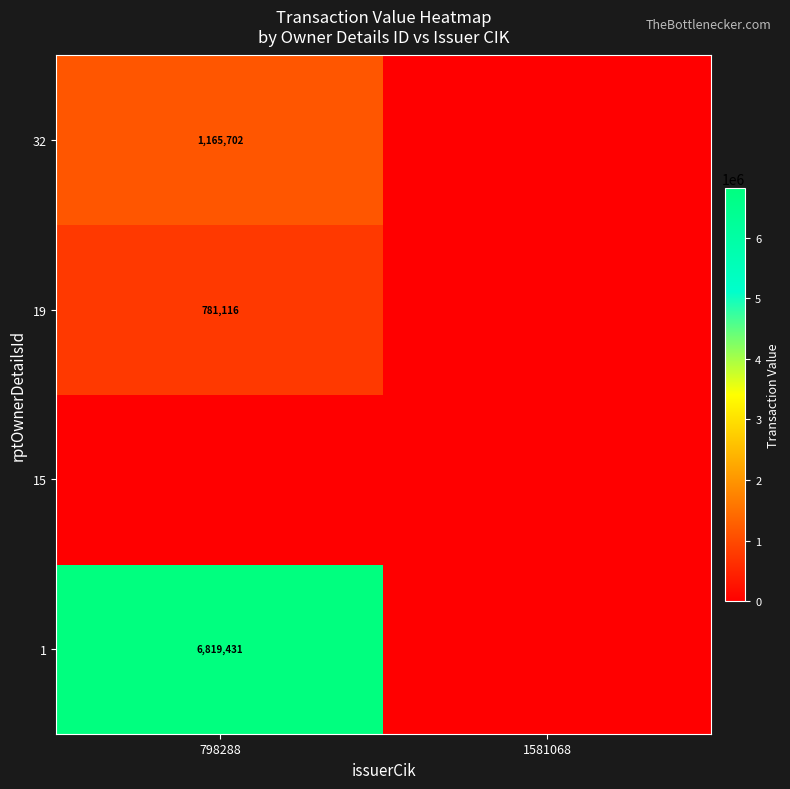

At which category does the chart reach its minimum across all series?

1581068